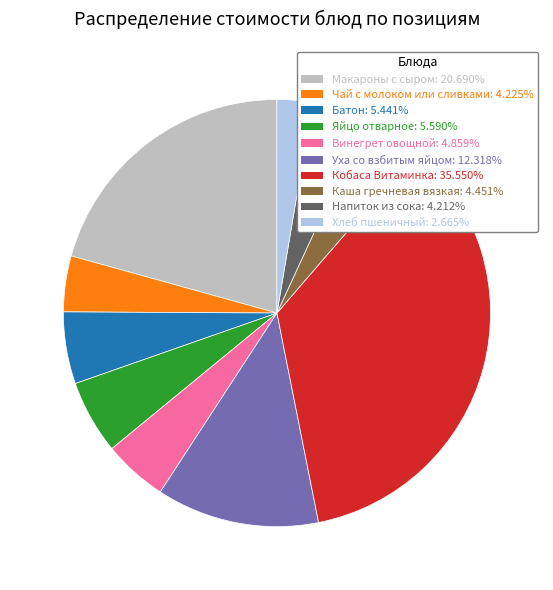

How many segments does this pie chart have?

10